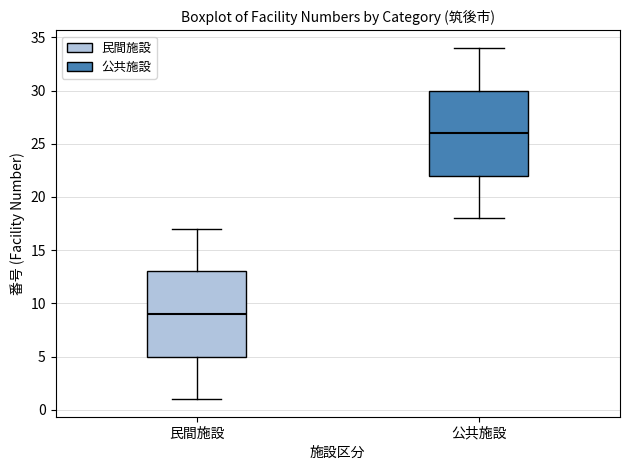

Where does the median line of the box for 公共施設 sit on the y-axis? The values are not printed on the chart, so give them approximately, as read against the axis.

26